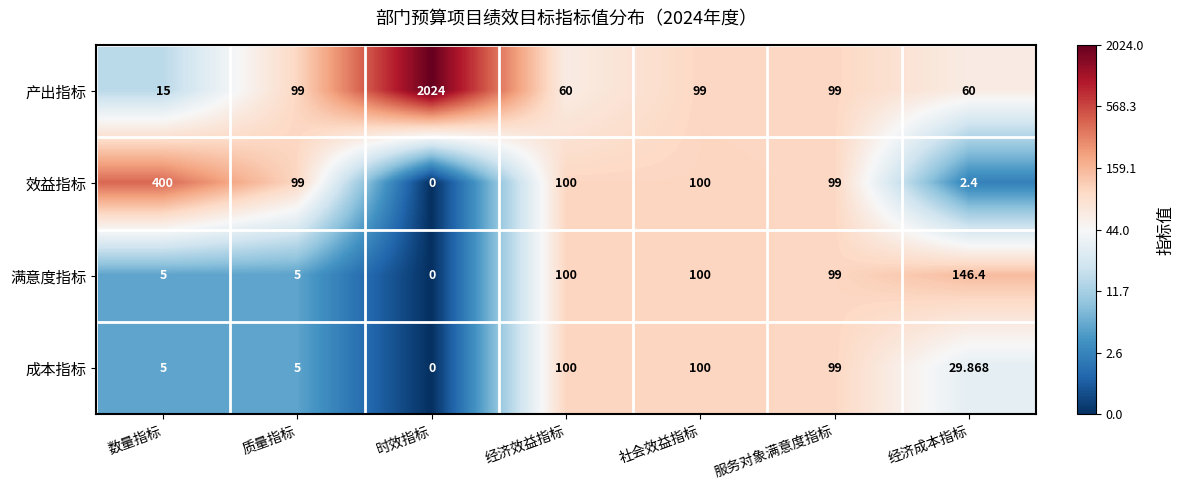

Which series has the largest range (max minus min)?

产出指标